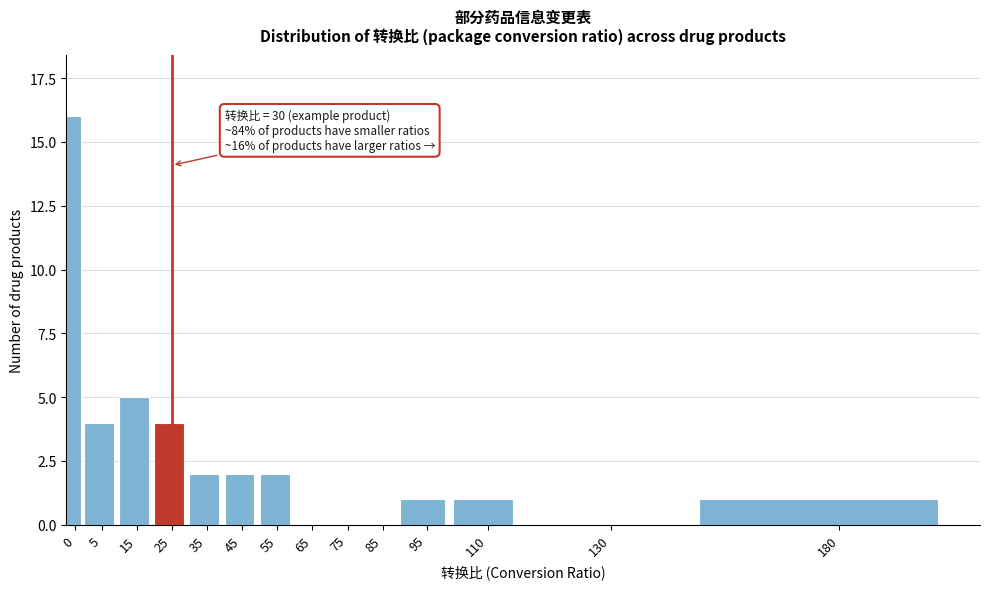

Reading left to right, transcribe all the data shown in this chart.

0=16	5=4	15=5	25=4	35=2	45=2	55=2	65=0	75=0	85=0	95=1	110=1	130=0	180=1